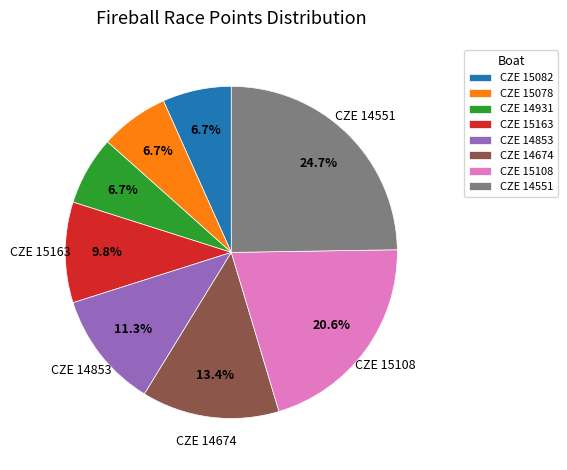

Approximately how many times larger is the value at CZE 14551 compared to CZE 14853?

2.2